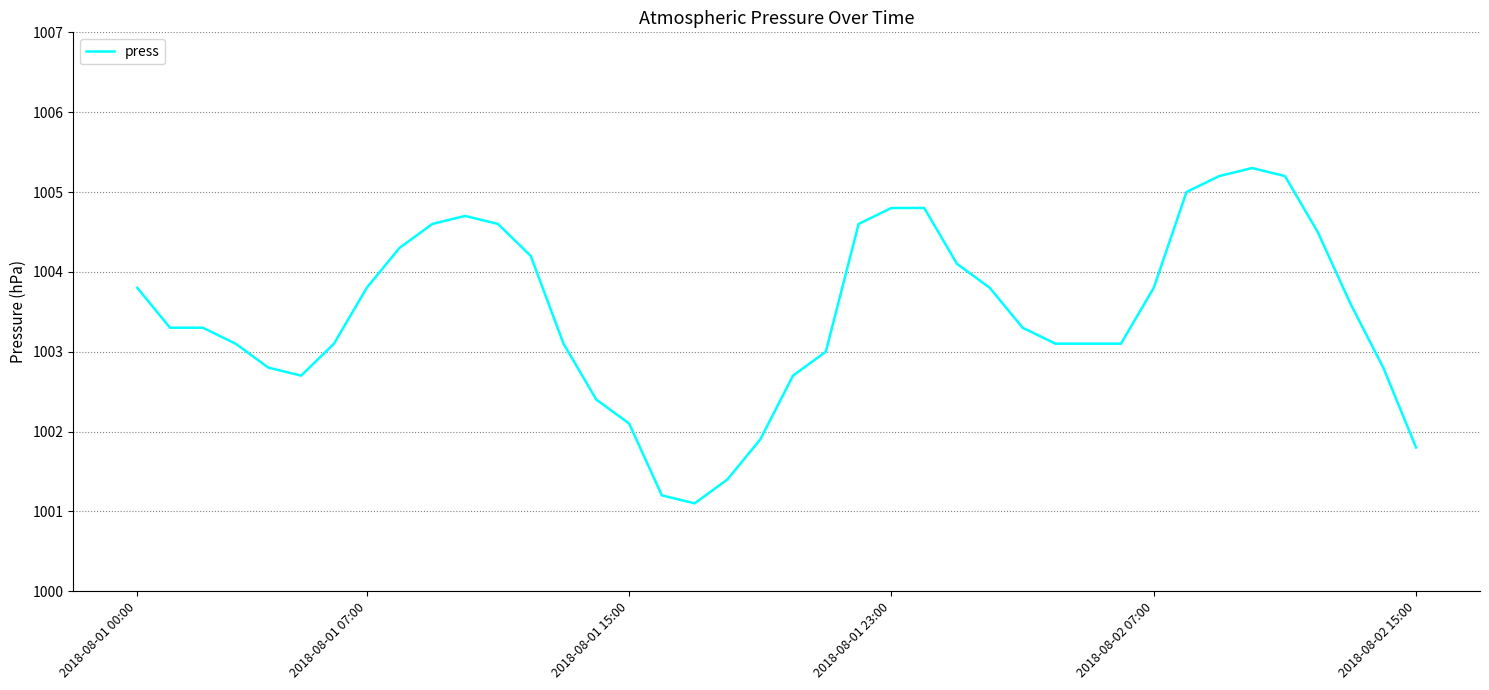

What is the minimum value shown in the chart?

1001.1